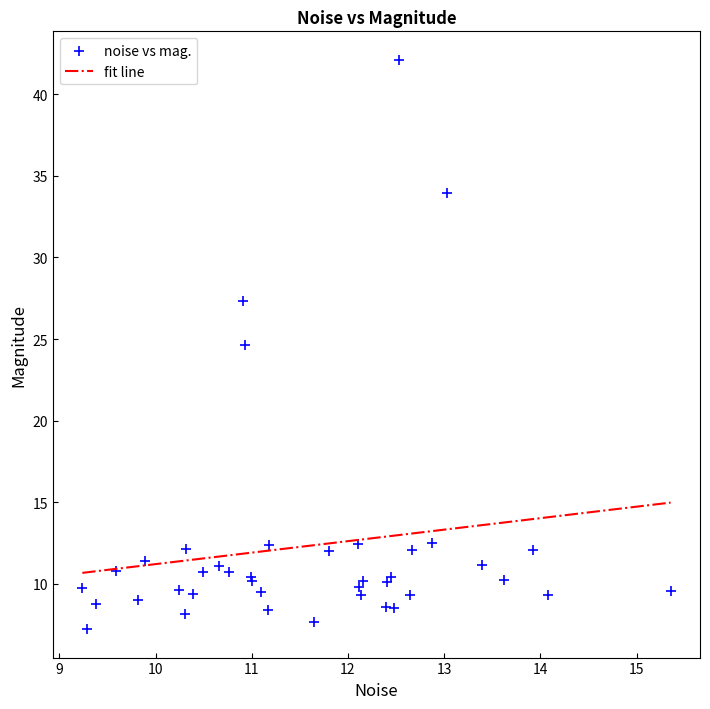

What Y value in the scatter plot is closest to 24?

24.6